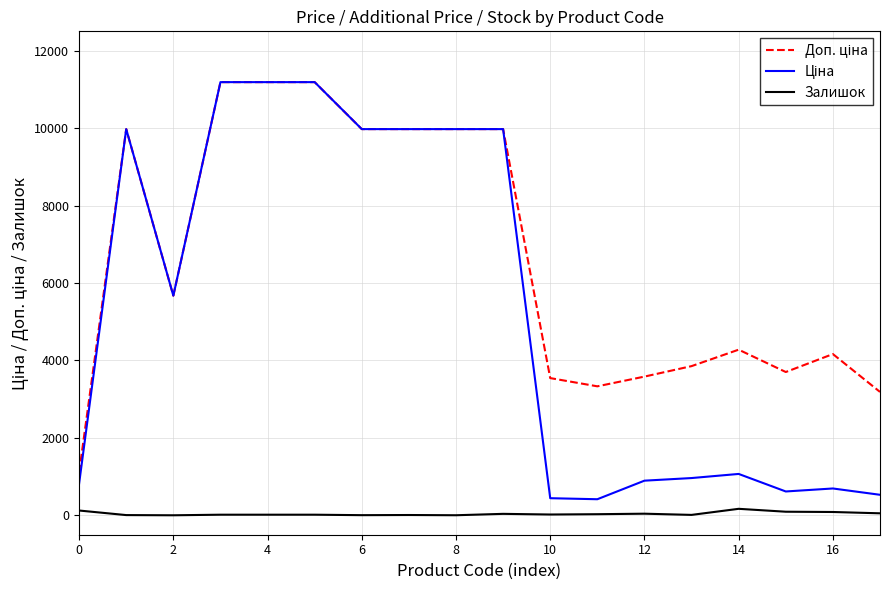

Does the chart display data point markers on the line(s)?

No